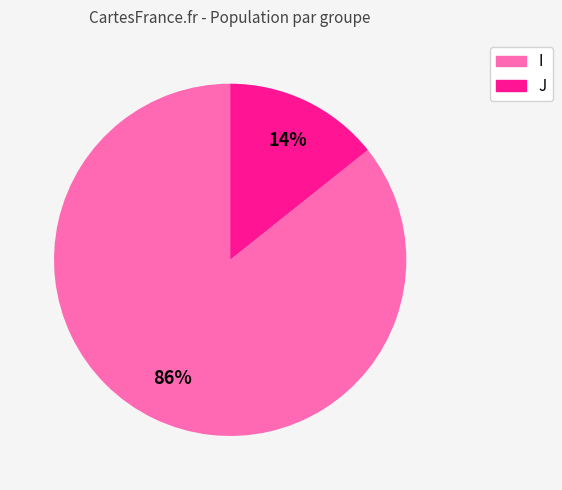

How many segments does this pie chart have?

2